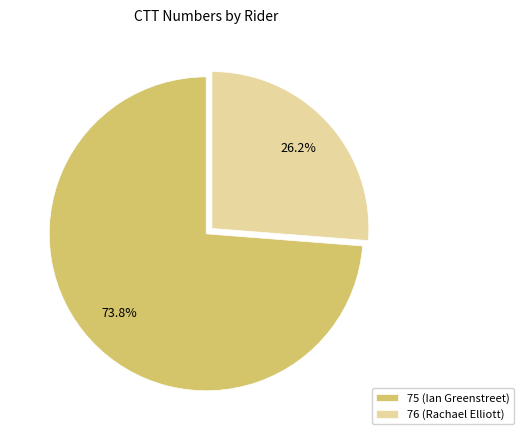

Which slice represents more than half of the pie?

75 (Ian Greenstreet)